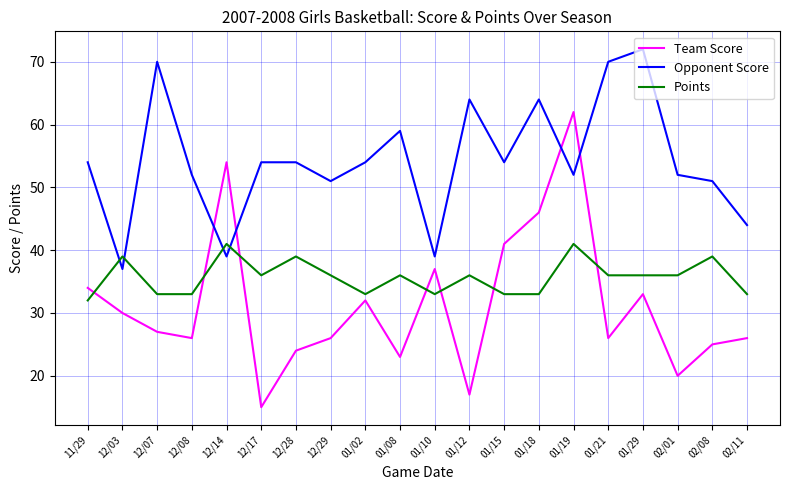

What position from the left is 01/18?

14